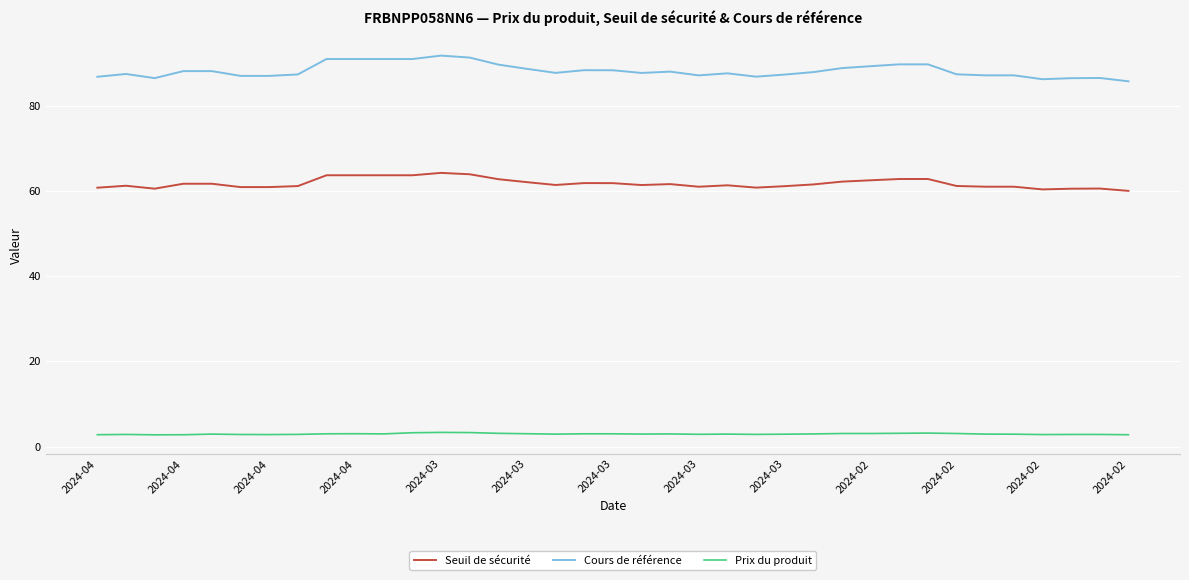

What is the difference between the maximum and minimum values in the Prix du produit series?

0.6